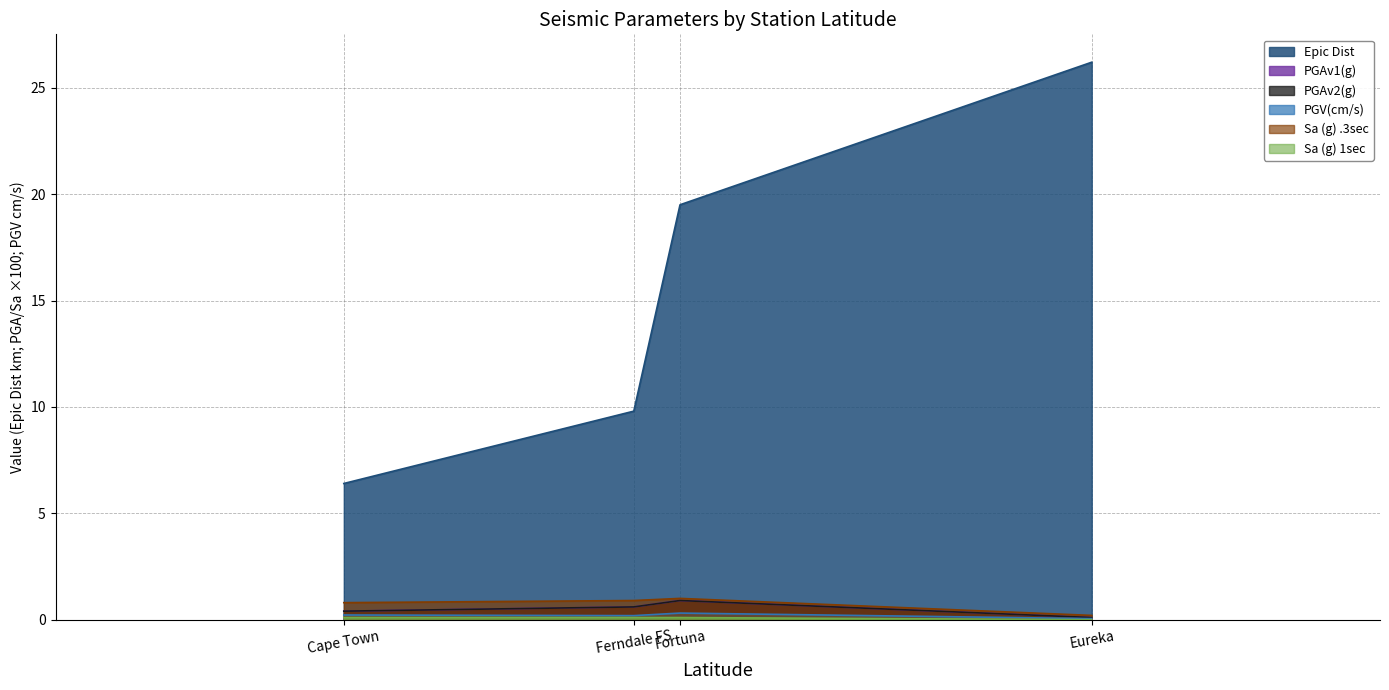

How many values in the Epic Dist series exceed 19?

2